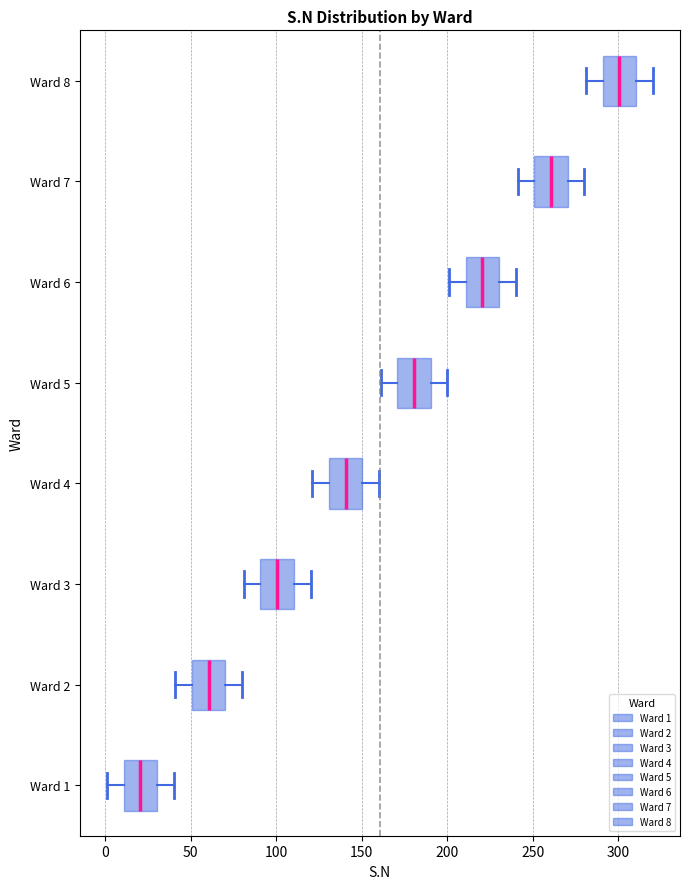

Where does the median line of the box for Ward 4 sit on the x-axis? The values are not printed on the chart, so give them approximately, as read against the axis.

140